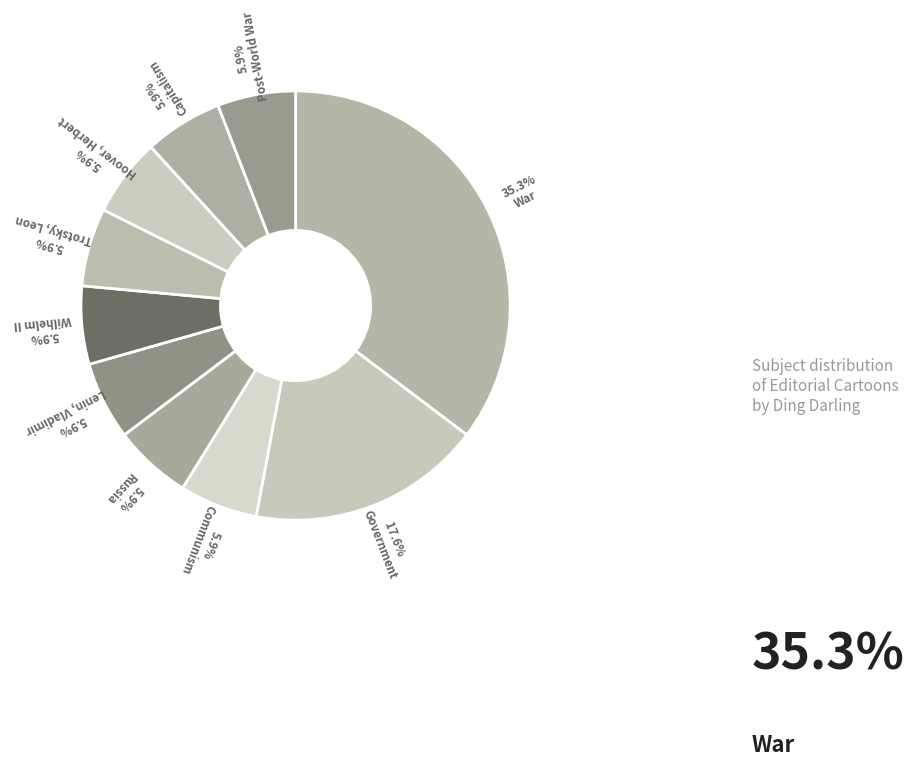

How many slices are in this pie chart?

10